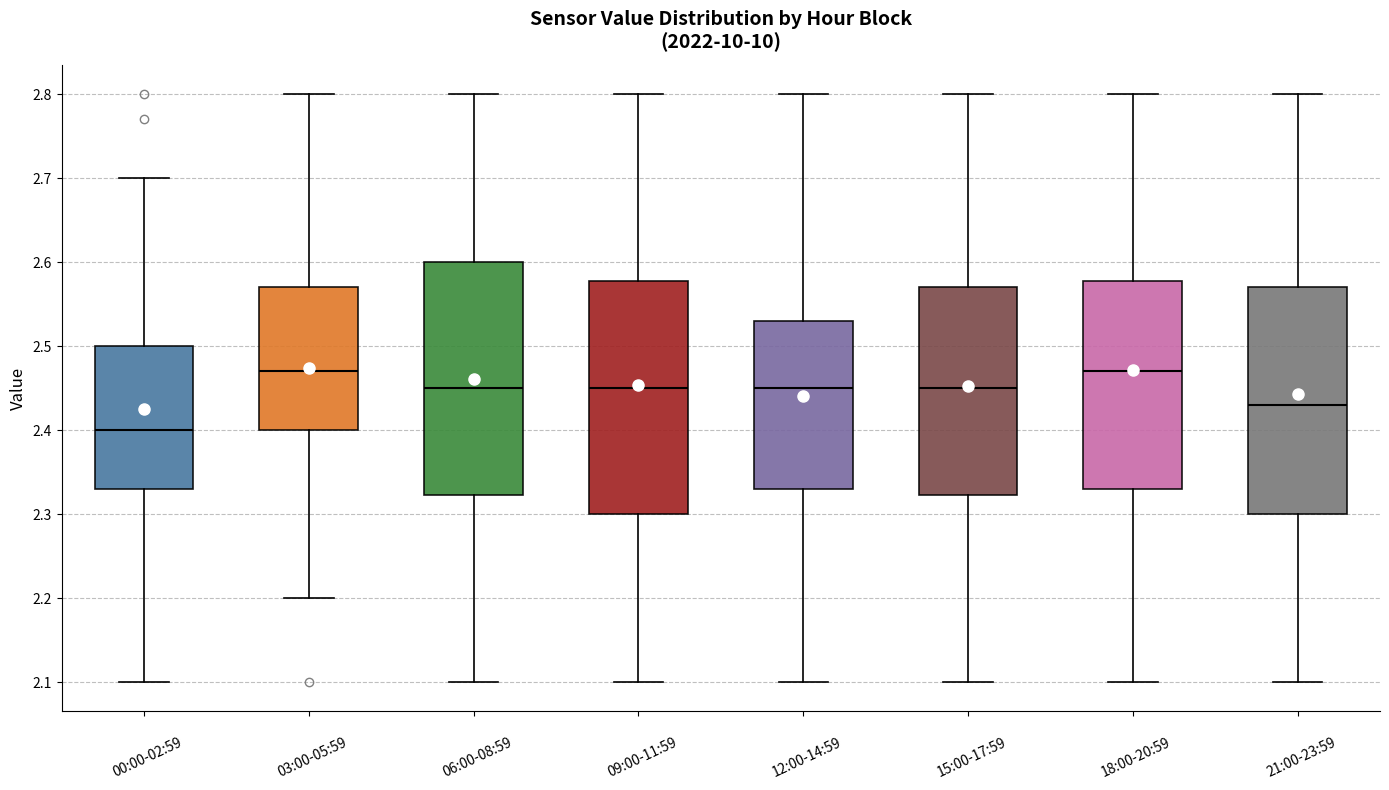

Reading left to right, transcribe this box plot: for each box, give where its median line is, the range the box spans, and where its two whiskers end, as read against the y-axis. The values are not printed on the chart, so give them approximately, as read against the axis.

00:00-02:59: median 2.40, box 2.33 to 2.50, whiskers 2.10 to 2.70
03:00-05:59: median 2.47, box 2.40 to 2.57, whiskers 2.20 to 2.80
06:00-08:59: median 2.45, box 2.32 to 2.60, whiskers 2.10 to 2.80
09:00-11:59: median 2.45, box 2.30 to 2.58, whiskers 2.10 to 2.80
12:00-14:59: median 2.45, box 2.33 to 2.53, whiskers 2.10 to 2.80
15:00-17:59: median 2.45, box 2.32 to 2.57, whiskers 2.10 to 2.80
18:00-20:59: median 2.47, box 2.33 to 2.58, whiskers 2.10 to 2.80
21:00-23:59: median 2.43, box 2.30 to 2.57, whiskers 2.10 to 2.80